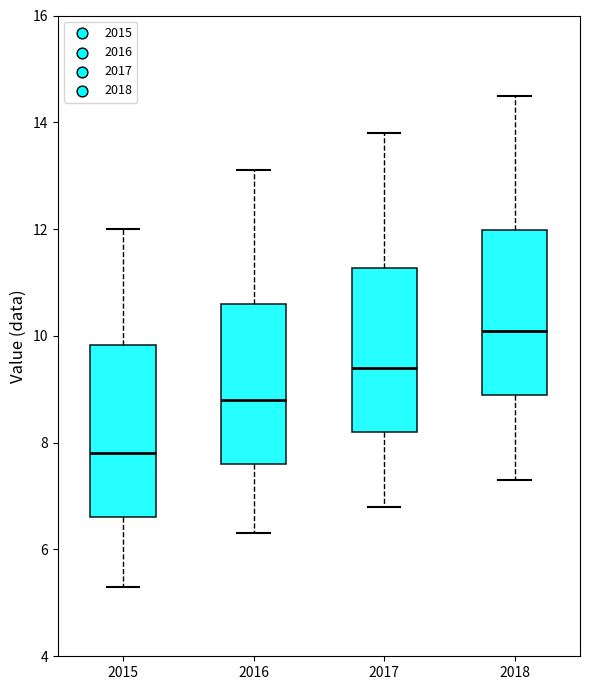

Where does the median line of the box at x = 2016 sit on the y-axis? The values are not printed on the chart, so give them approximately, as read against the axis.

8.8